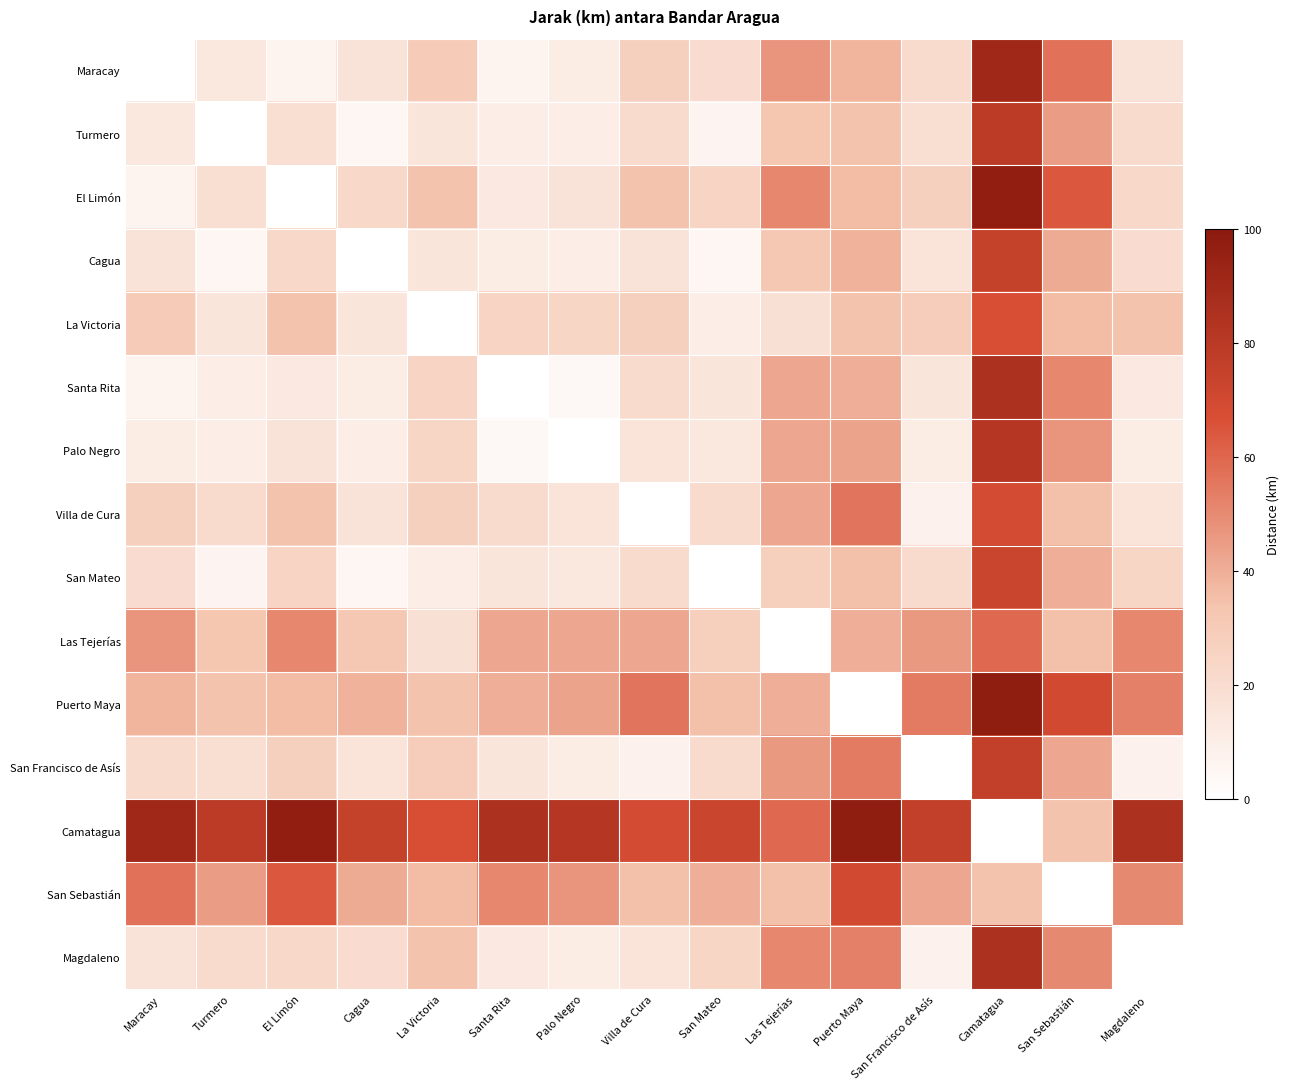

Rank the series at San Francisco de Asís from lowest to highest value.

Villa de Cura, Magdaleno, Palo Negro, Santa Rita, Cagua, Turmero, Maracay, San Mateo, El Limón, La Victoria, San Sebastián, Las Tejerías, Puerto Maya, San Francisco de Asís, Camatagua